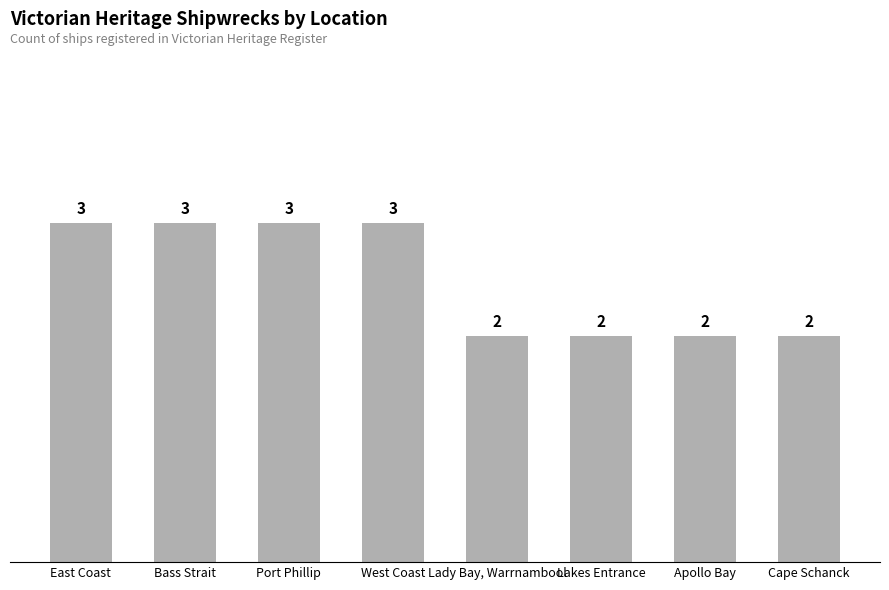

What is the ratio of the value at Apollo Bay to the value at Bass Strait?

0.7